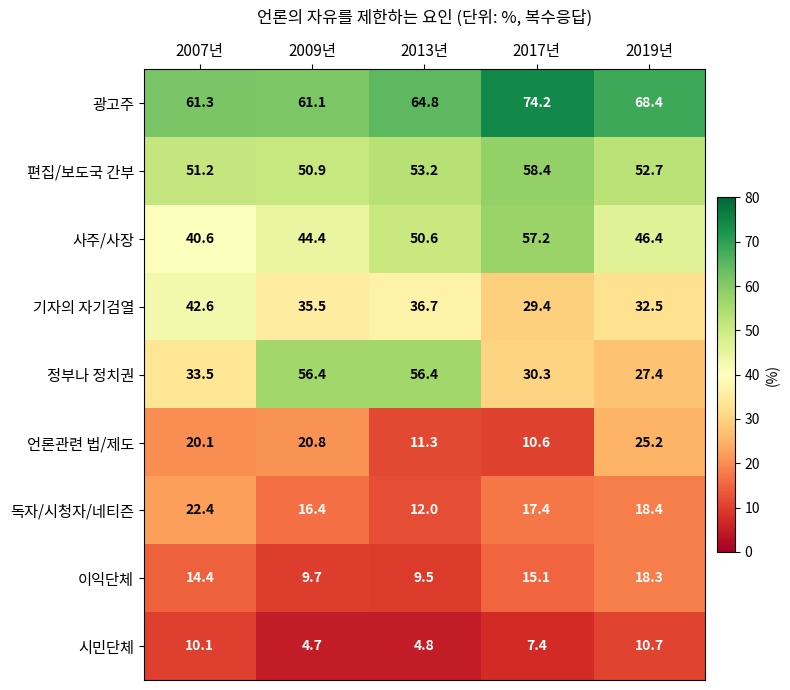

At 2007년, list the series in order from largest to smallest.

광고주, 편집/보도국 간부, 기자의 자기검열, 사주/사장, 정부나 정치권, 독자/시청자/네티즌, 언론관련 법/제도, 이익단체, 시민단체